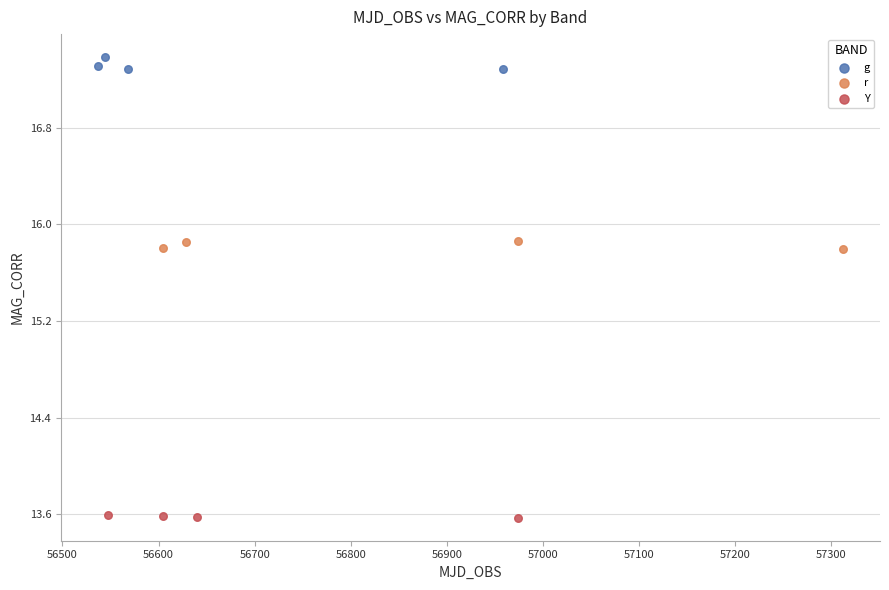

What are all the series names shown in the legend?

g, r, Y